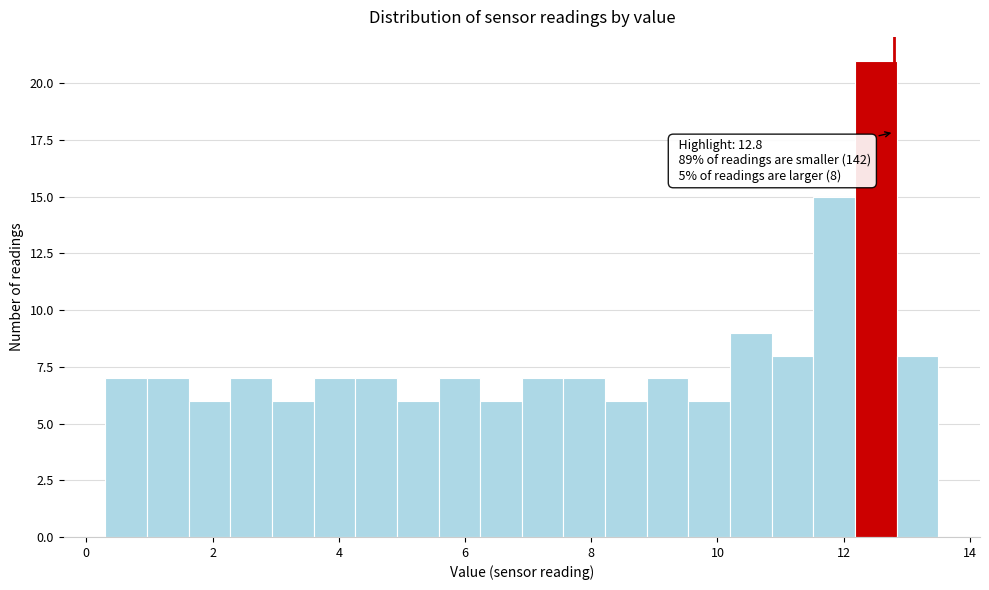

Read against the x-axis, roughly where is the centre of the tallest bar?

12.6